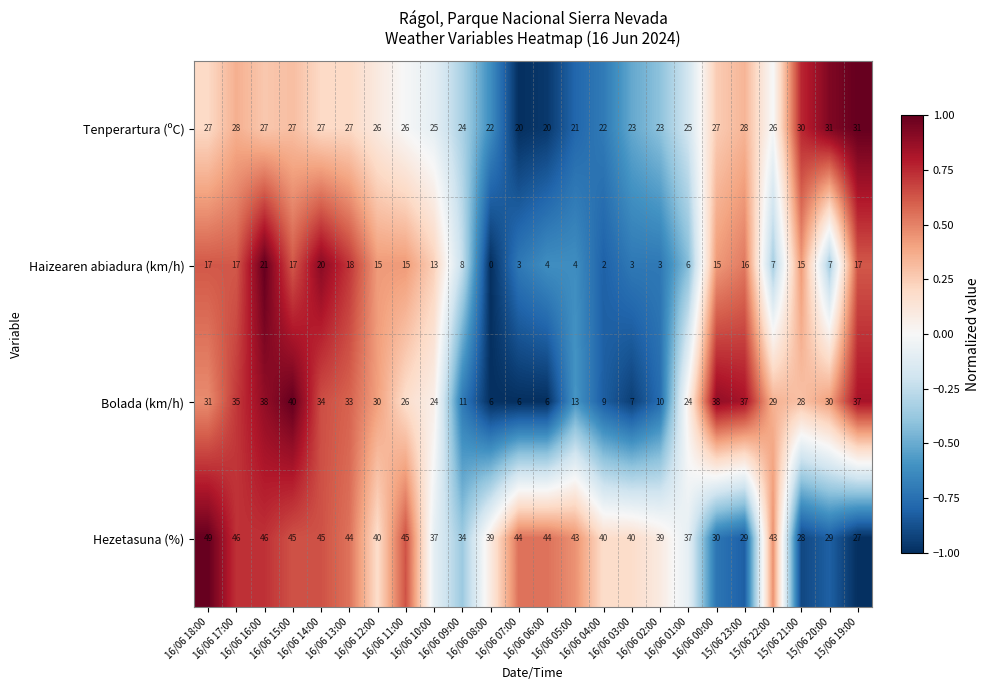

How many values in the Bolada (km/h) series are below 29?

12